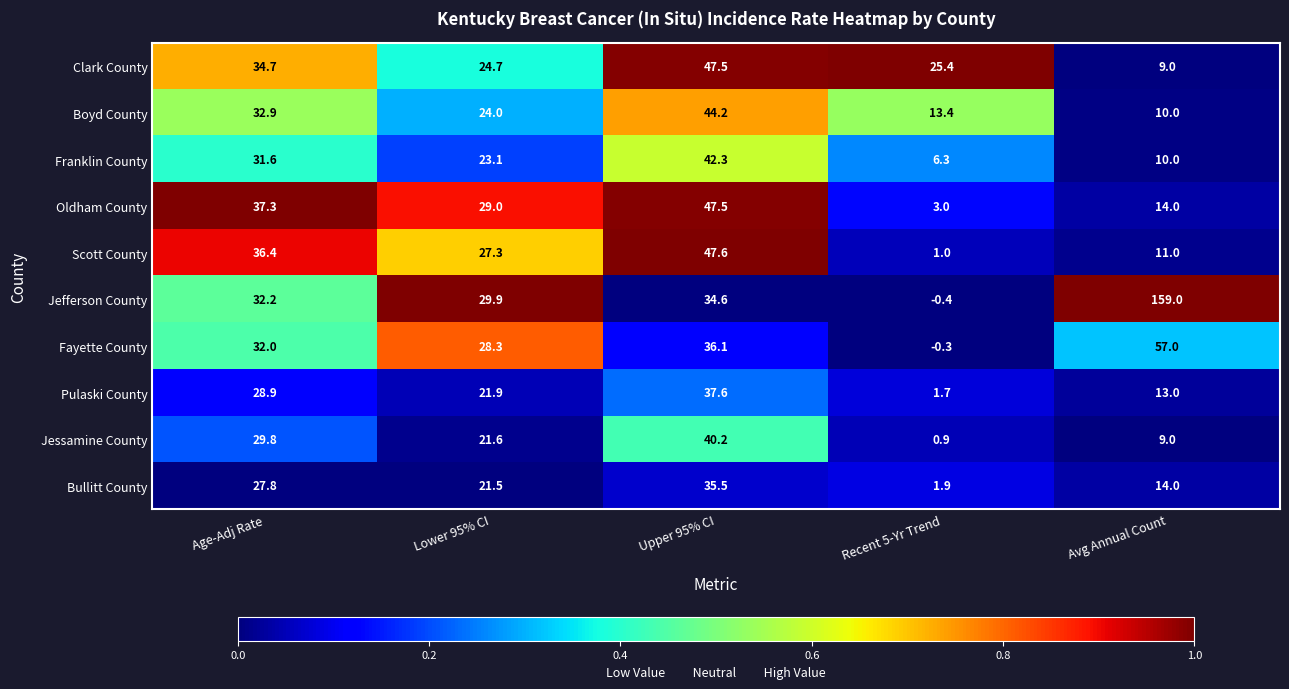

True or false: Scott County has a value of 20.5 at Age-Adj Rate.

False